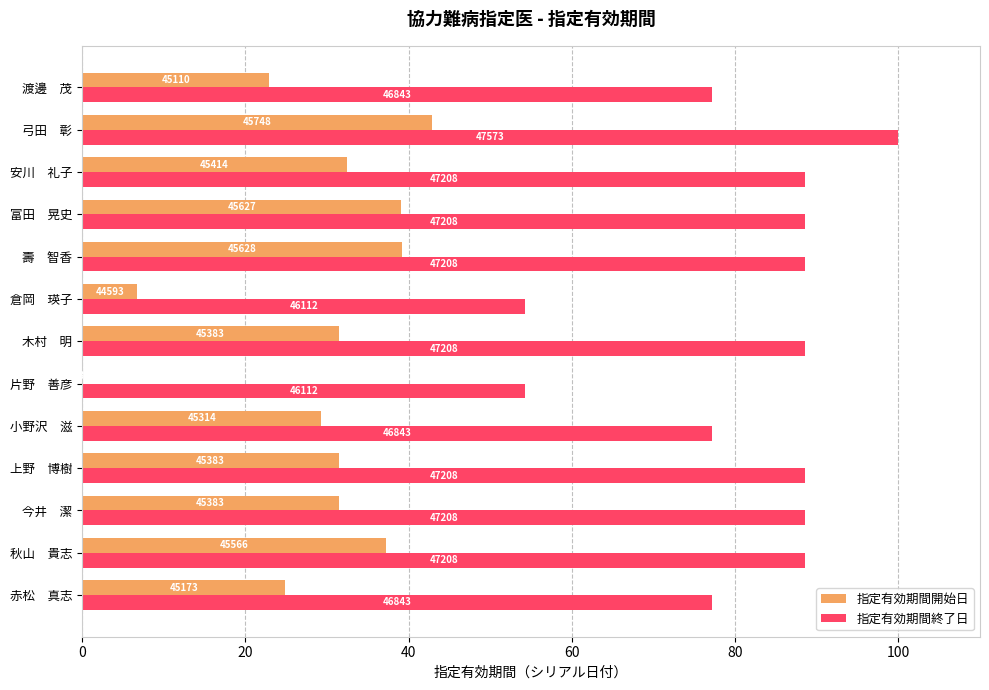

What are all the series names shown in the legend?

指定有効期間開始日, 指定有効期間終了日